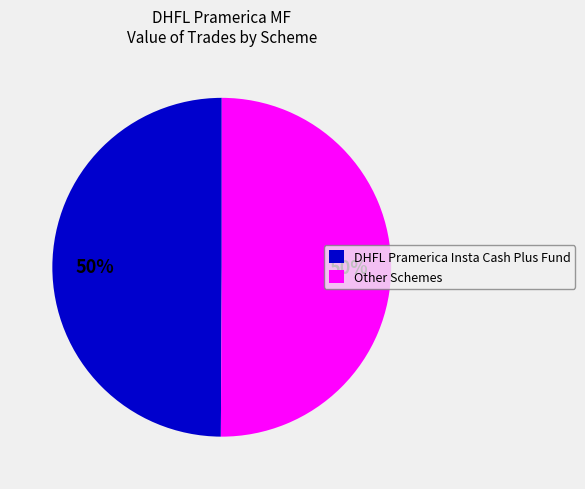

The DHFL Pramerica Insta Cash Plus Fund slice represents 59% of the pie. True or false?

False